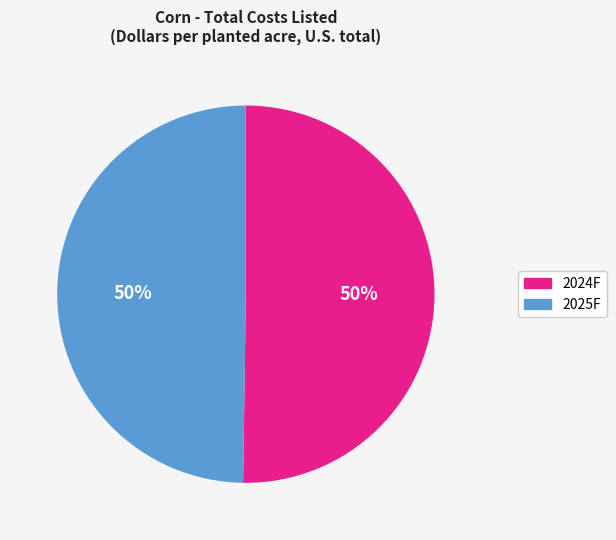

To the nearest percent, what is the average slice percentage?

50%